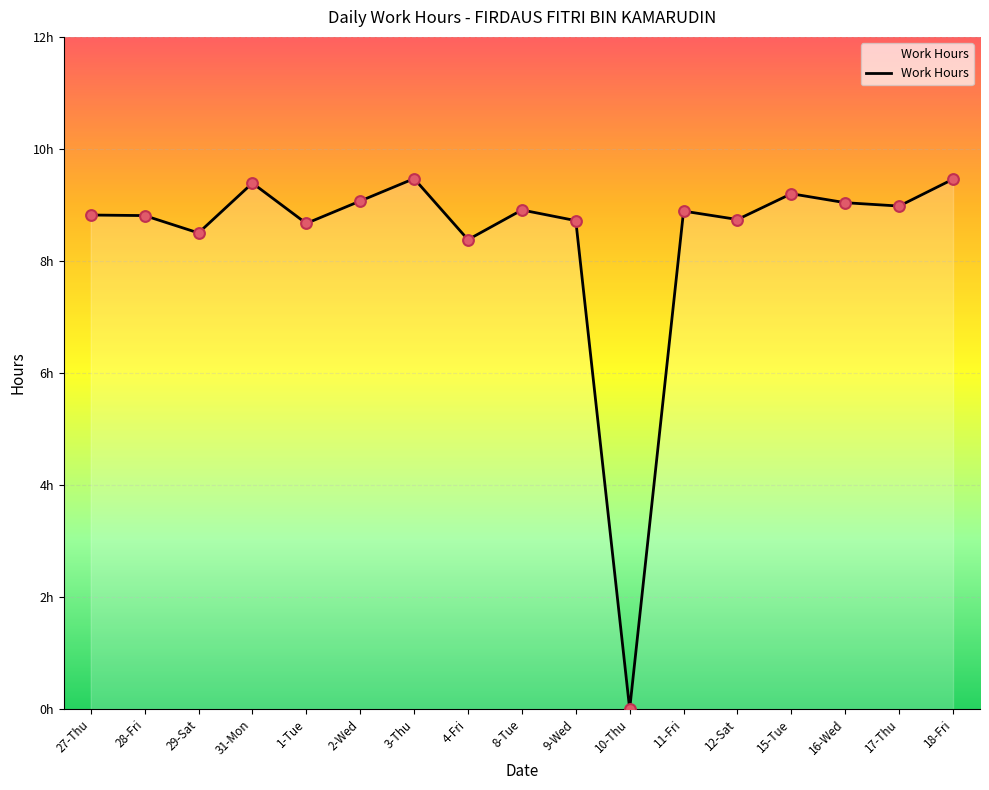

Which has a higher value, 28-Fri or 29-Sat?

28-Fri